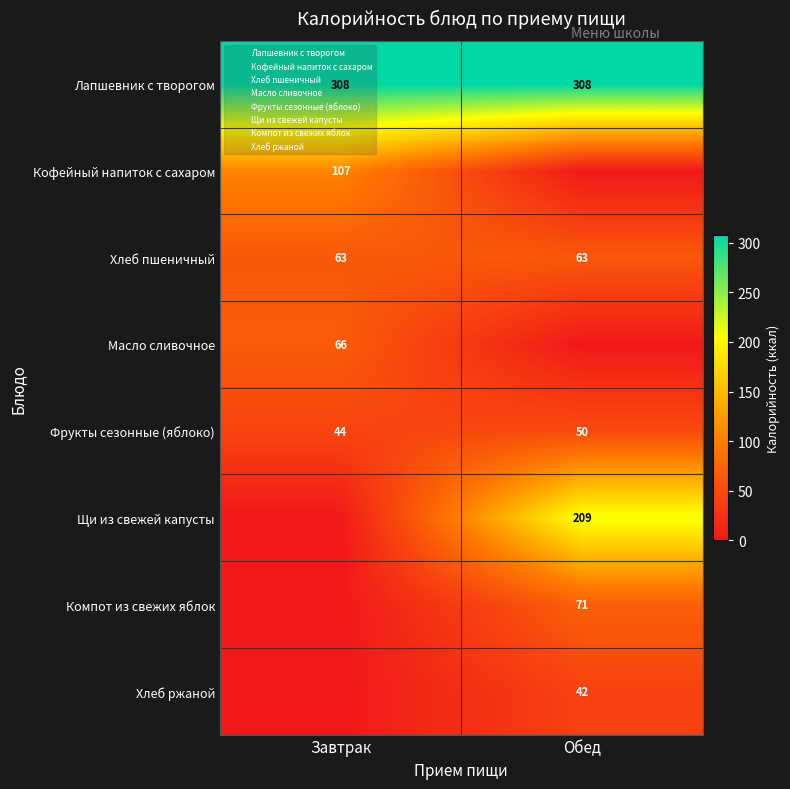

At how many categories does at least one series exceed 141?

2